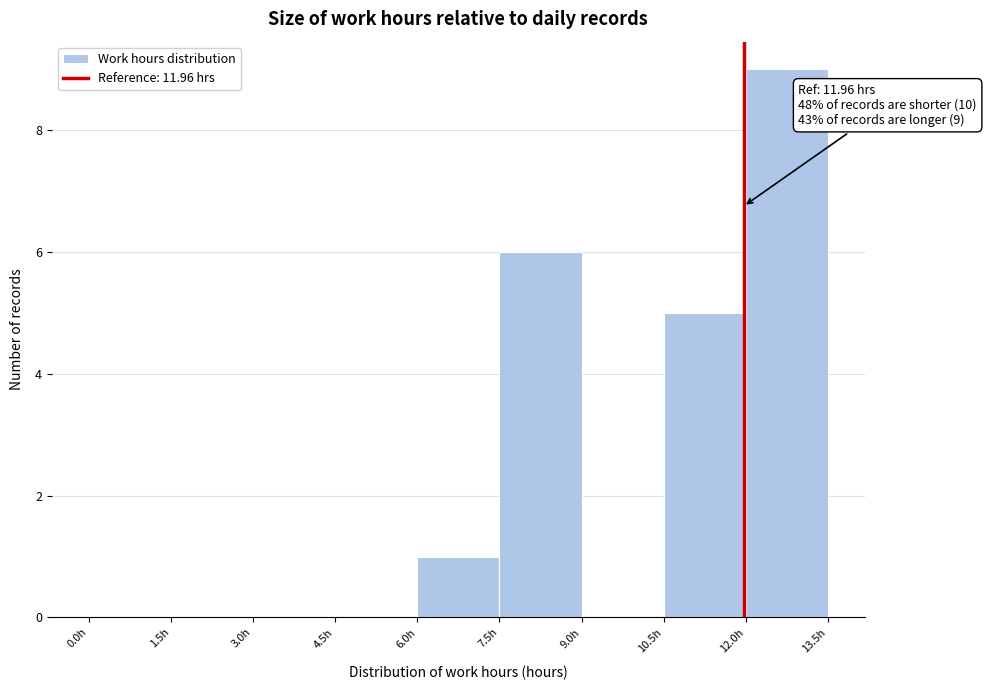

Which range on the x-axis has the tallest bar?

12.0 to 13.5